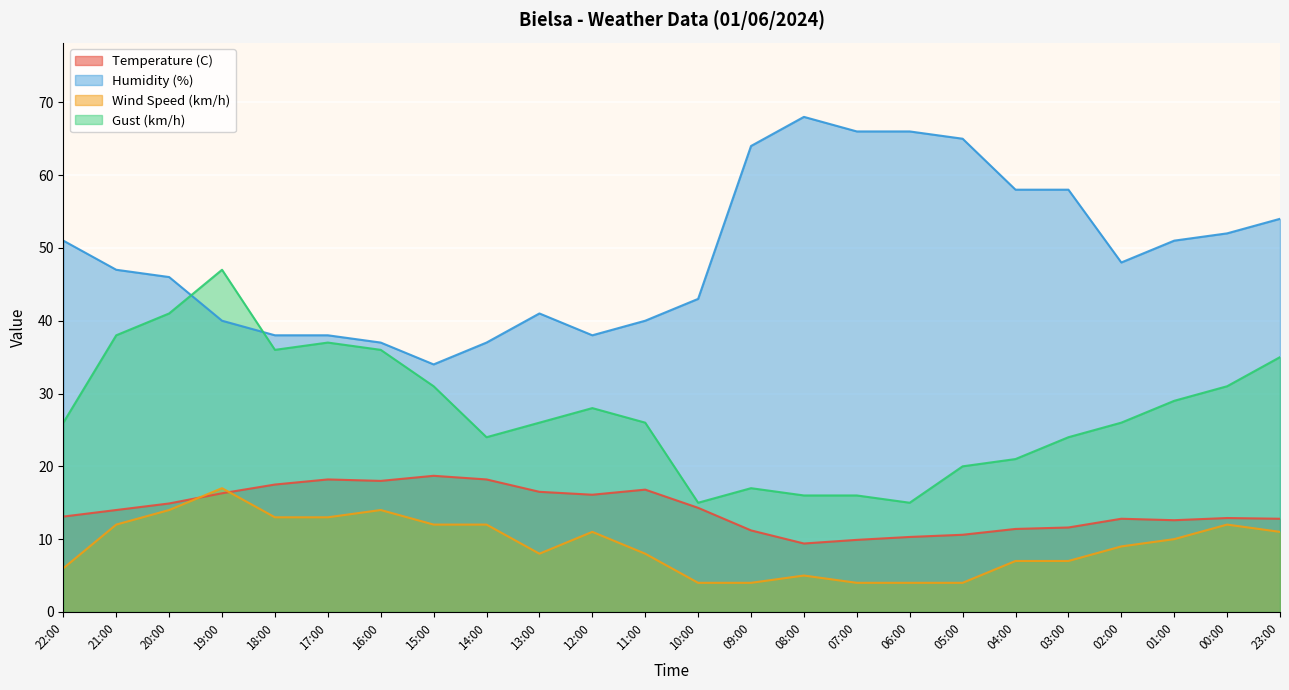

Reading left to right, list all the values displayed in this chart.

Temperature (C): 13.1	14.0	14.9	16.3	17.5	18.2	18.0	18.7	18.2	16.5	16.1	16.8	14.3	11.2	9.4	9.9	10.3	10.6	11.4	11.6	12.8	12.6	12.9	12.8
Humidity (%): 51.0	47.0	46.0	40.0	38.0	38.0	37.0	34.0	37.0	41.0	38.0	40.0	43.0	64.0	68.0	66.0	66.0	65.0	58.0	58.0	48.0	51.0	52.0	54.0
Wind Speed (km/h): 6.0	12.0	14.0	17.0	13.0	13.0	14.0	12.0	12.0	8.0	11.0	8.0	4.0	4.0	5.0	4.0	4.0	4.0	7.0	7.0	9.0	10.0	12.0	11.0
Gust (km/h): 26.0	38.0	41.0	47.0	36.0	37.0	36.0	31.0	24.0	26.0	28.0	26.0	15.0	17.0	16.0	16.0	15.0	20.0	21.0	24.0	26.0	29.0	31.0	35.0